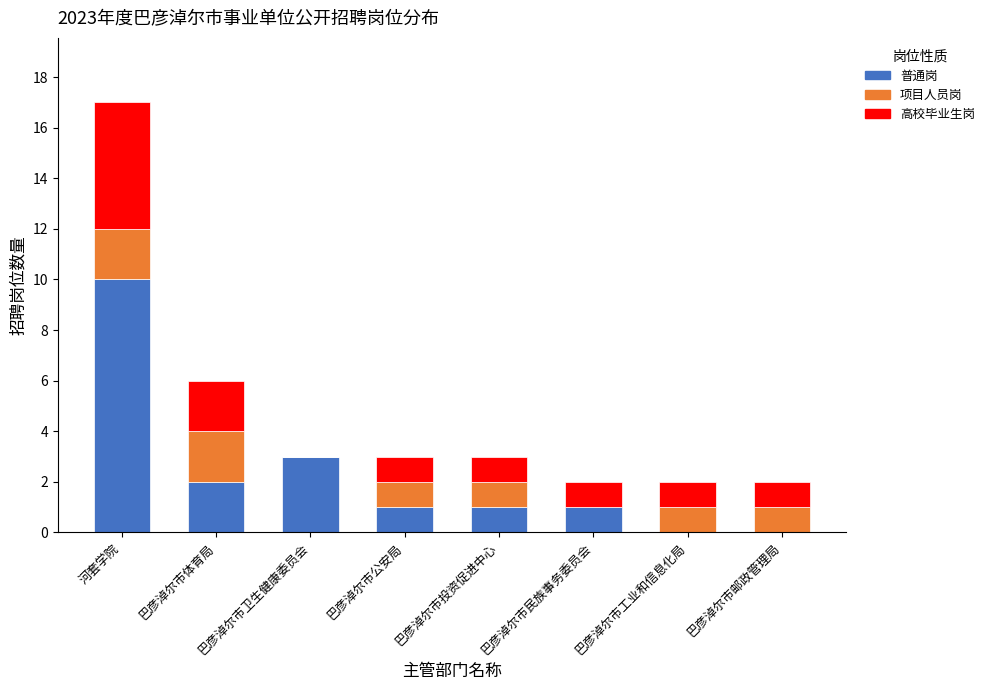

How many categories are shown in the chart?

8